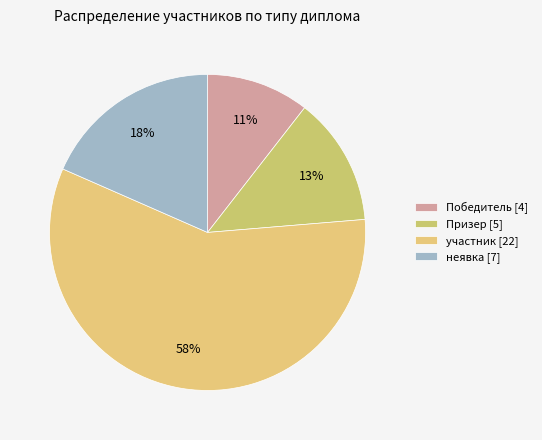

To the nearest percent, what is the difference between the largest and smallest slice percentages?

47%